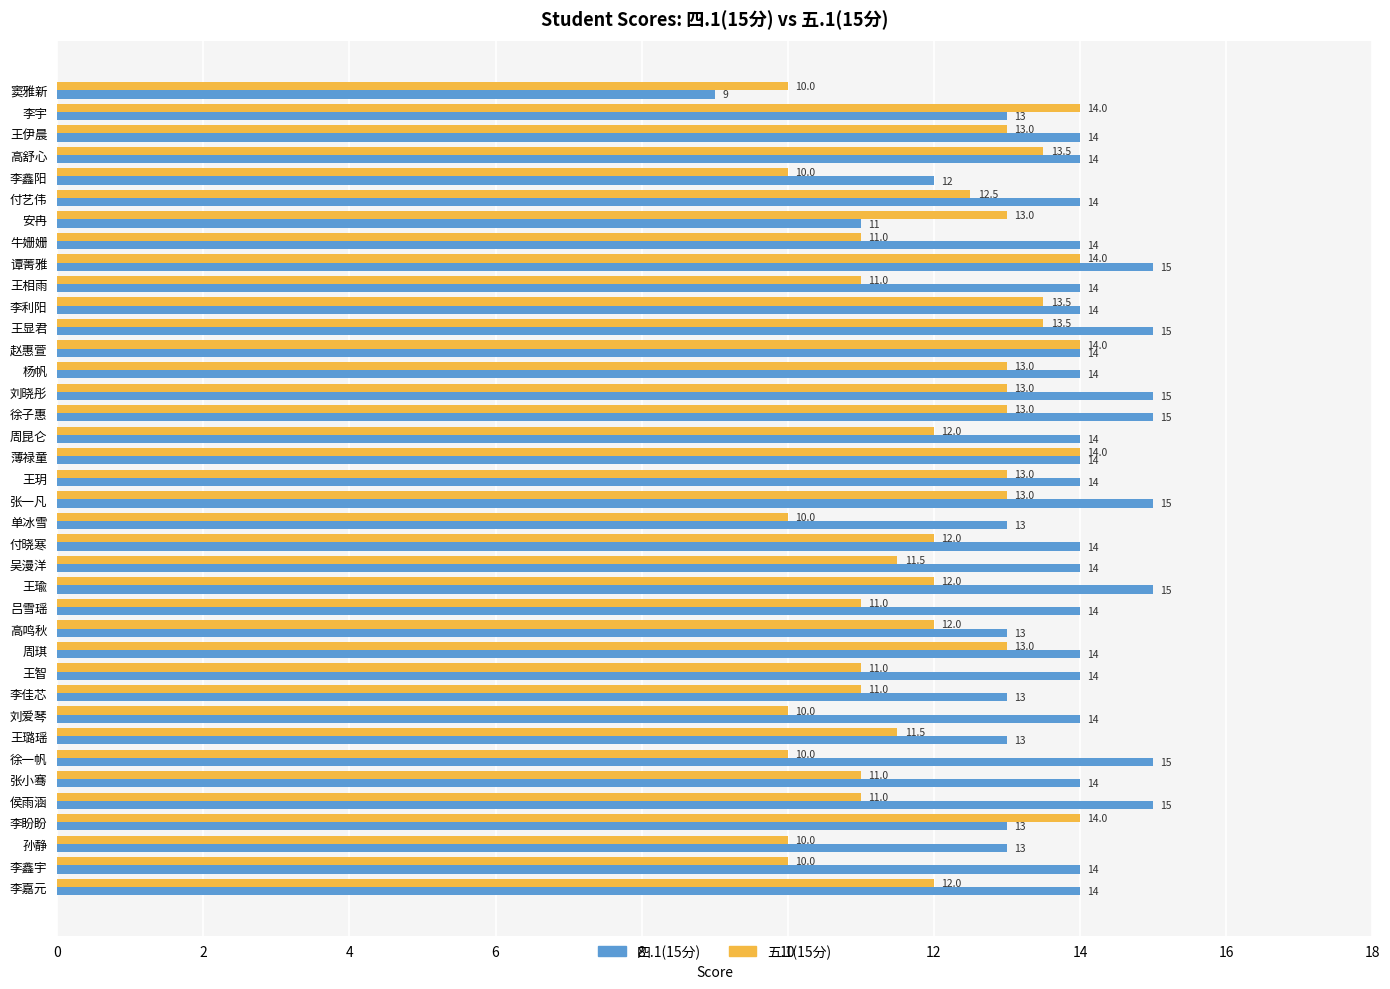

What is the average value of the 四.1(15分) series?

13.8